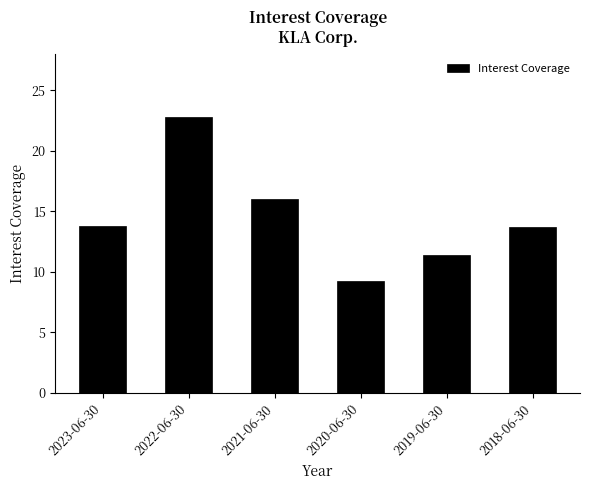

True or false: the data shows 13.7 at 2018-06-30.

True